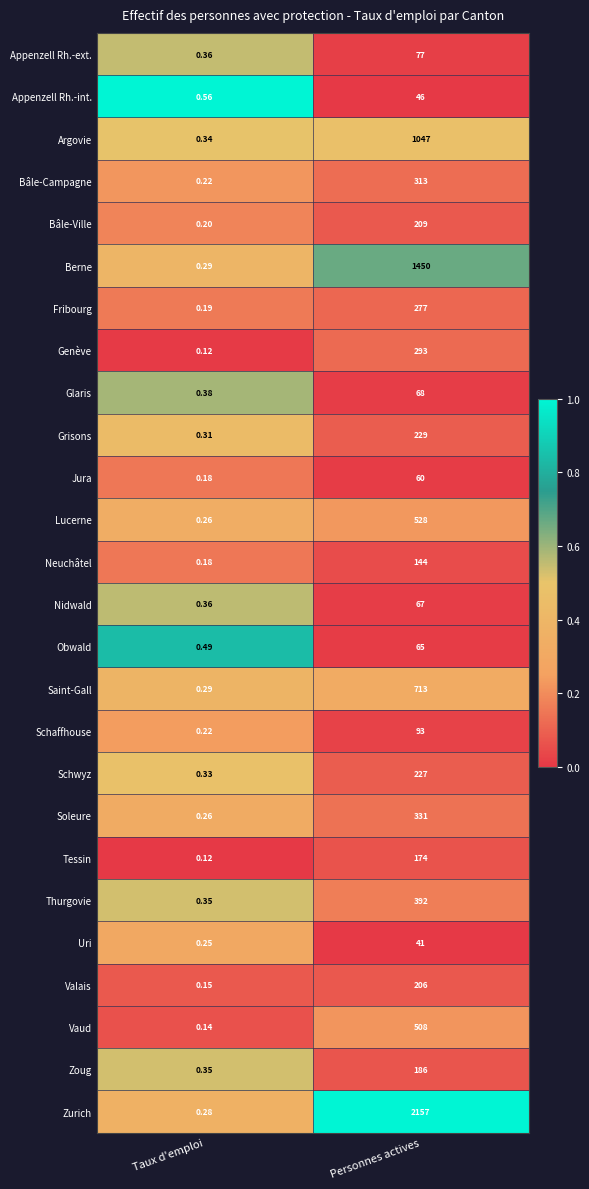

At which category is the sum across all series the highest?

Personnes actives